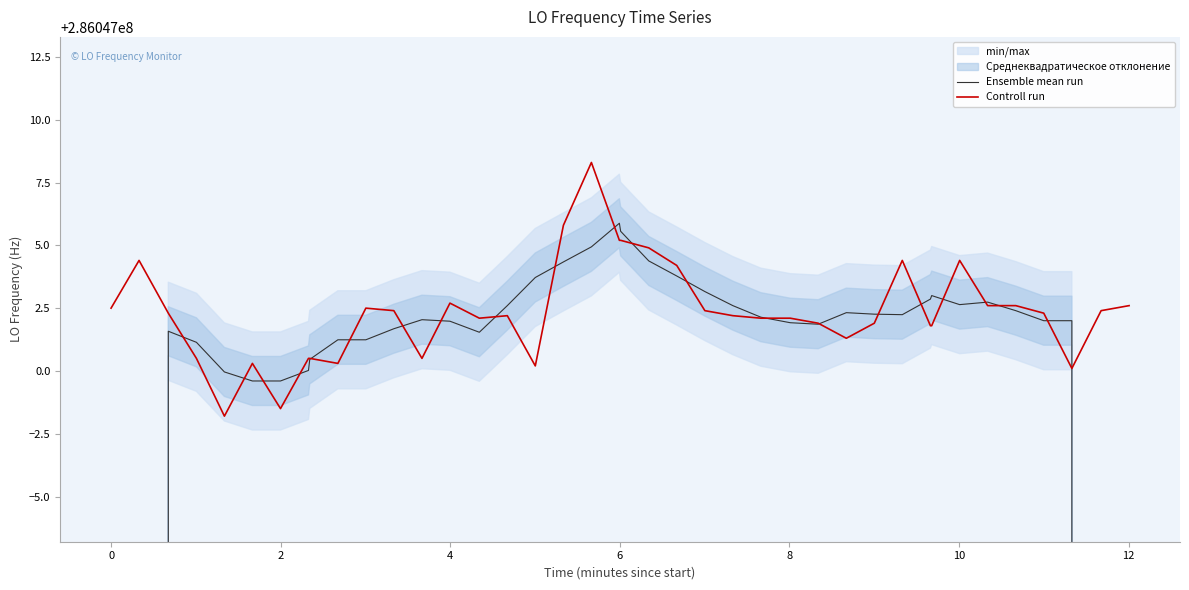

Which series ends up on top after the final intersection of Controll run and Ensemble mean run?

Controll run